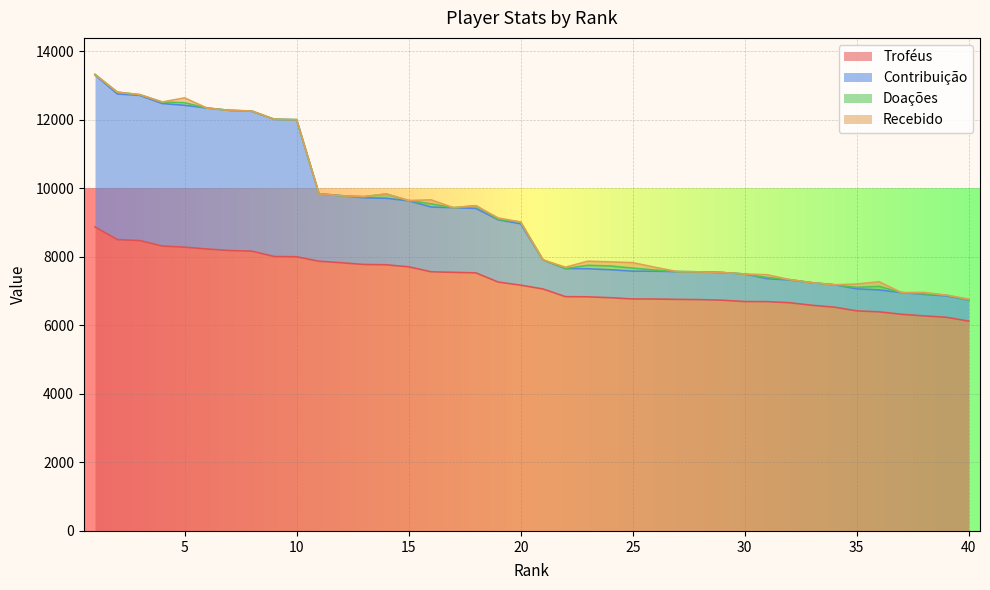

True or false: Contribuição has more than 1 points higher than both neighbors.

False